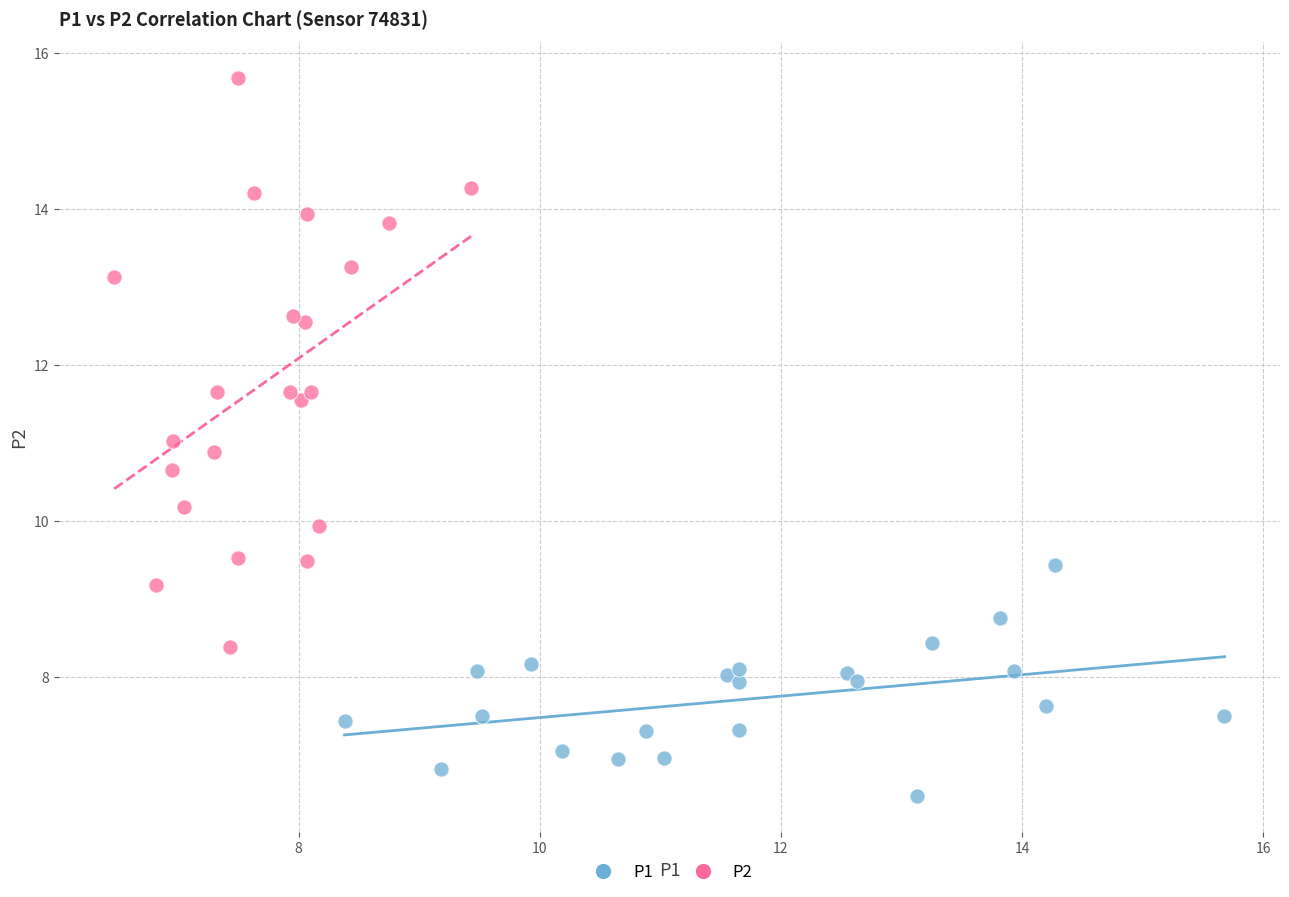

What are all the series names shown in the legend?

P1, P2